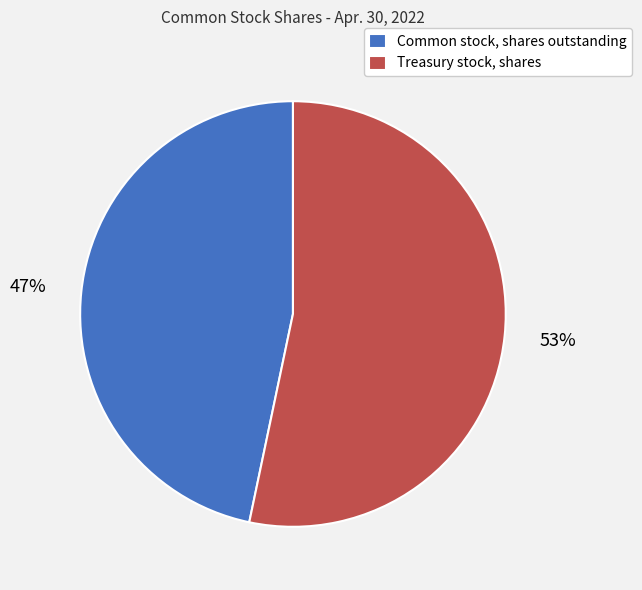

What is the largest slice in the pie chart?

Treasury stock, shares